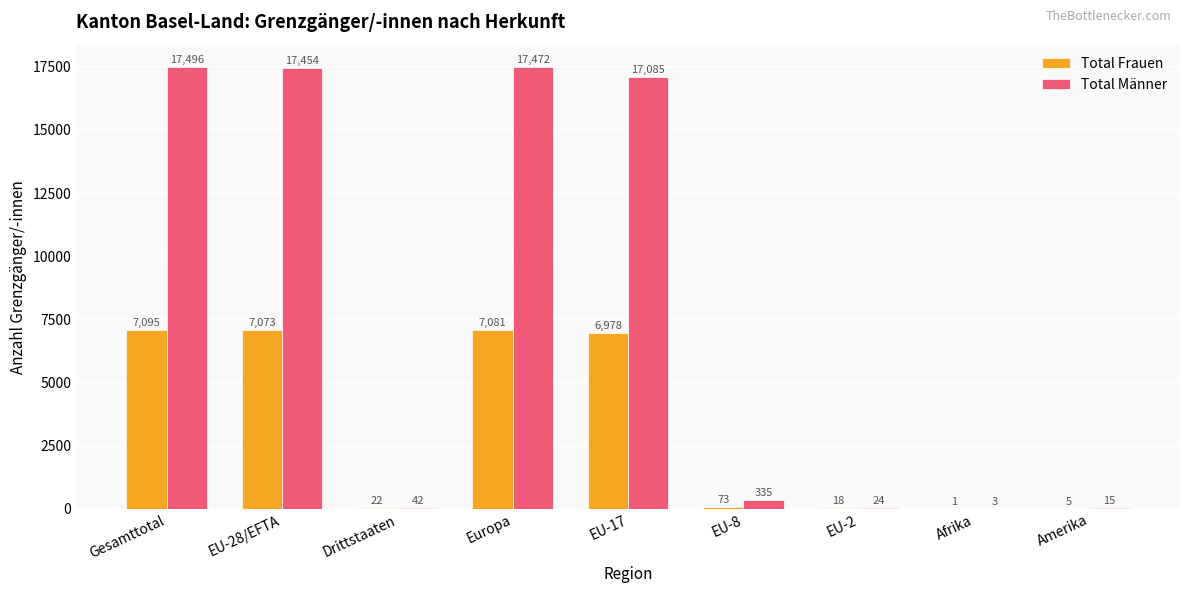

The value of Total Männer at EU-28/EFTA is 17454. True or false?

True